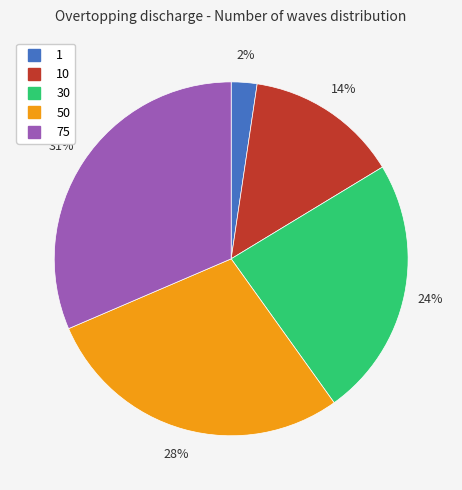

Is there a majority slice in this chart?

No